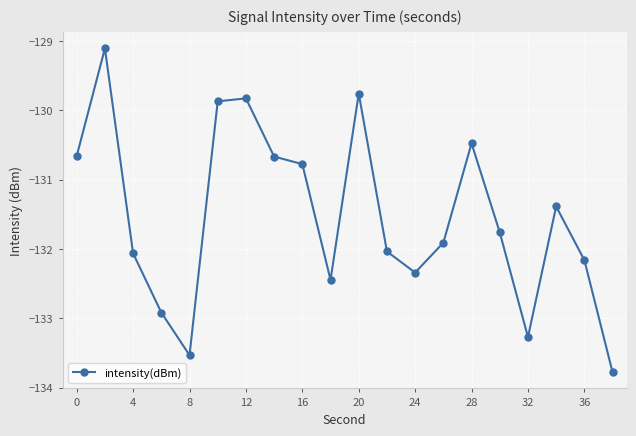

Reading left to right, extract all data points from this chart.

-130.7	-129.1	-132.1	-132.9	-133.5	-129.9	-129.8	-130.7	-130.8	-132.4	-129.8	-132.0	-132.3	-131.9	-130.5	-131.8	-133.3	-131.4	-132.2	-133.8